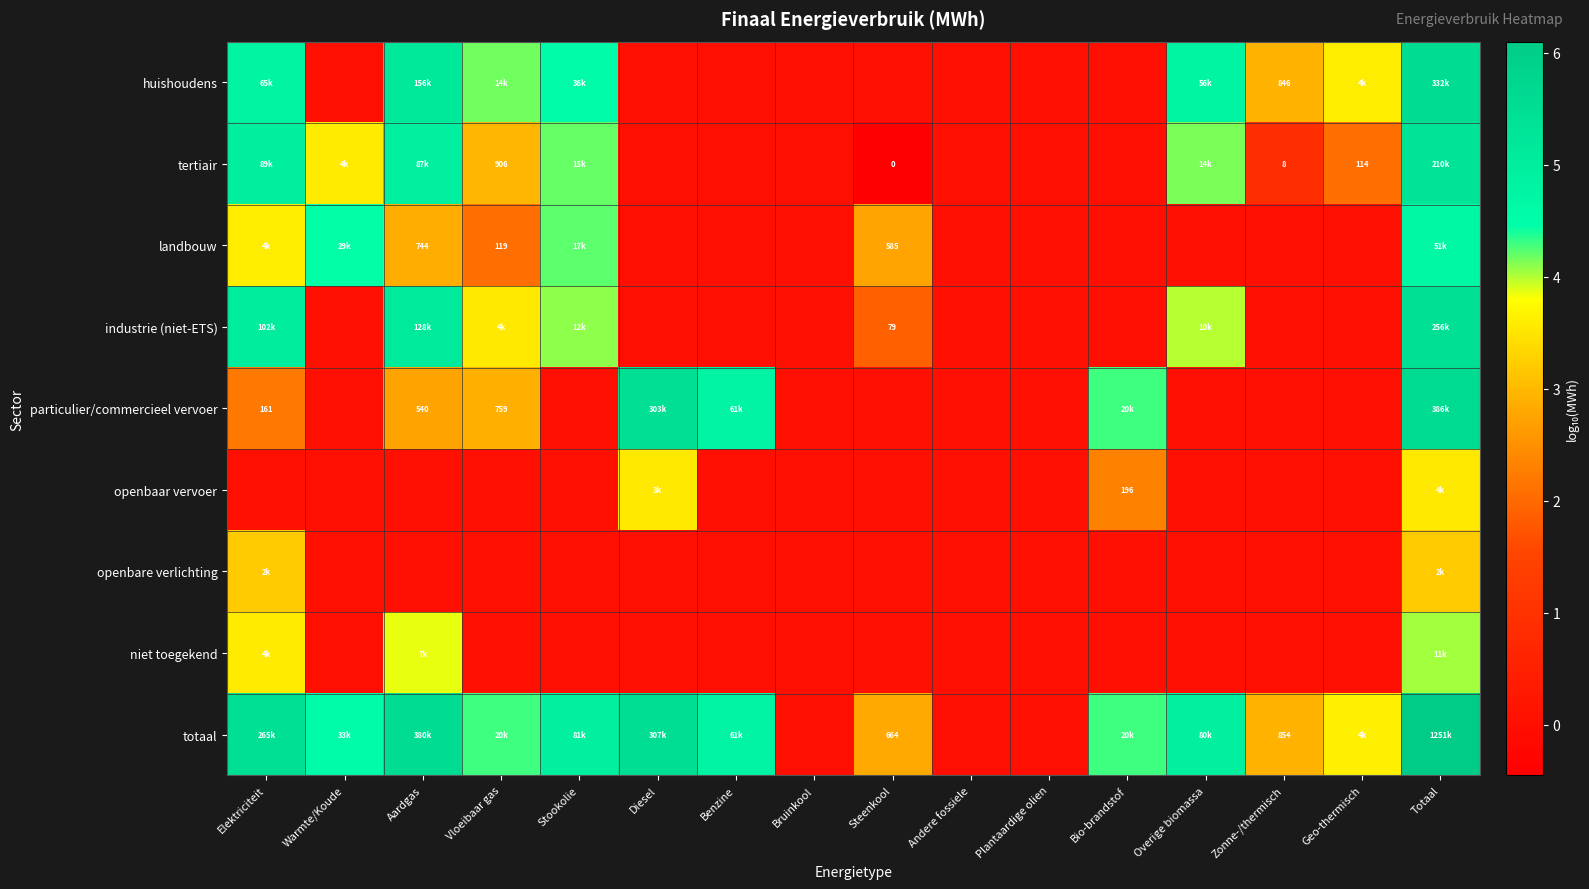

Which category has the highest value across all series?

Totaal